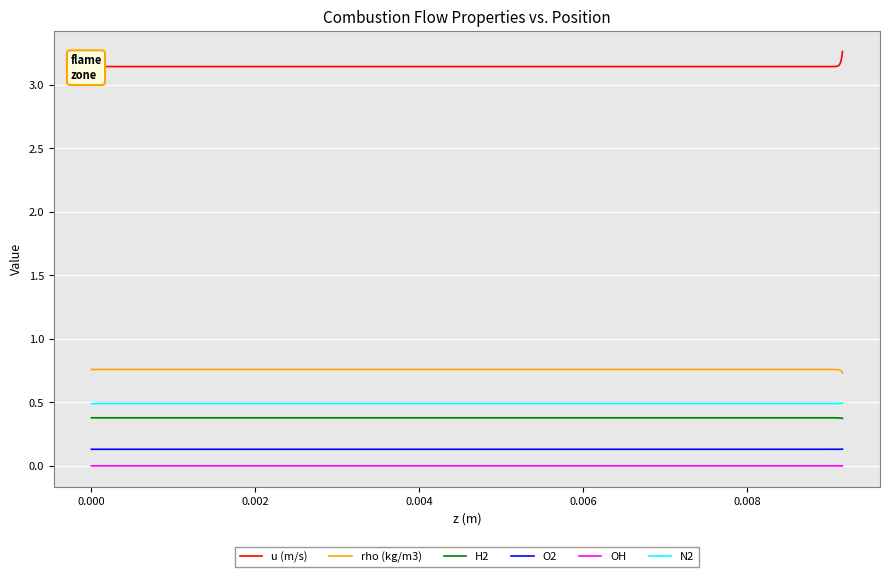

What are all the series names shown in the legend?

u (m/s), rho (kg/m3), H2, O2, OH, N2